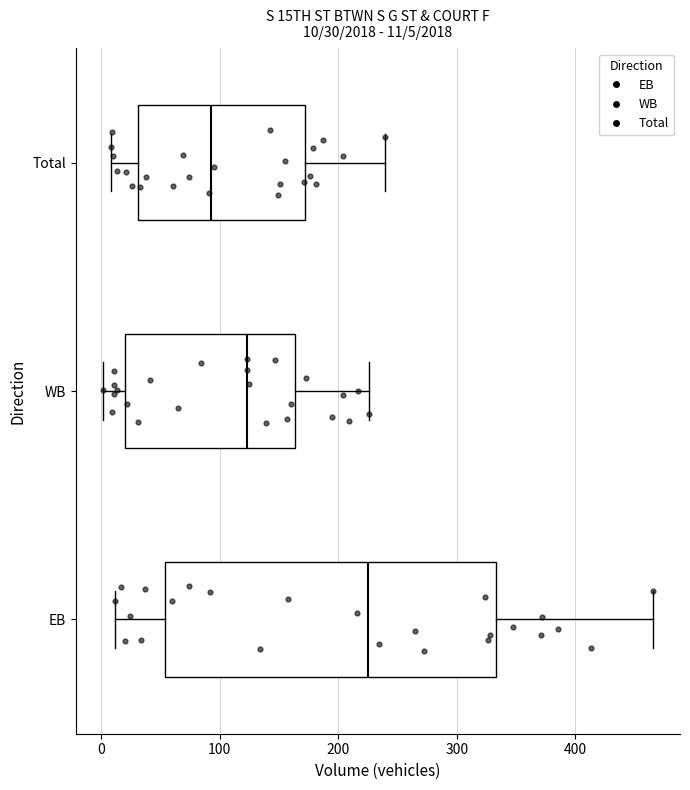

Comparing the boxes themselves (not the whiskers), which one is the widest?

EB